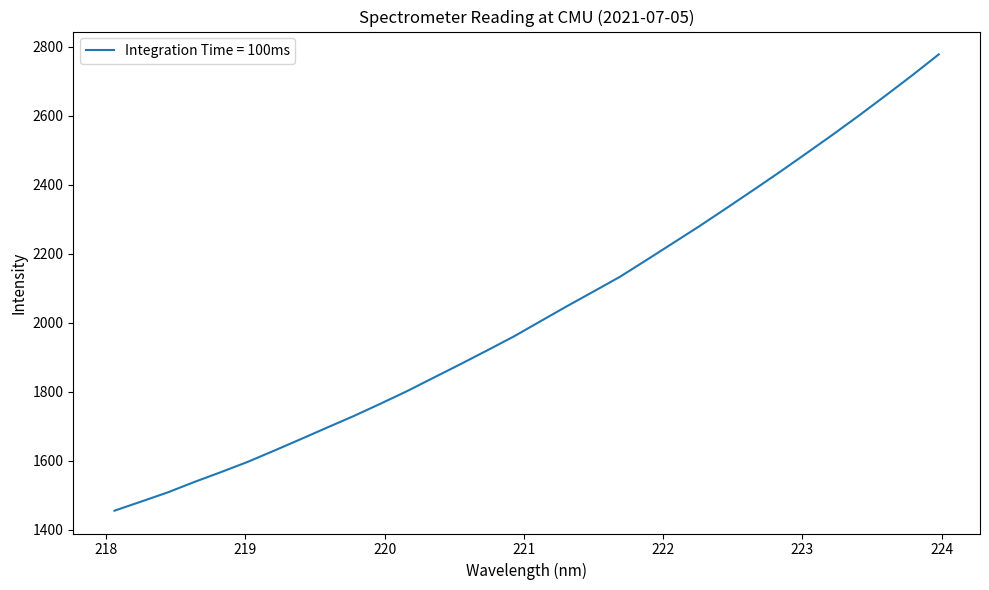

What is the smallest value displayed?

1454.6